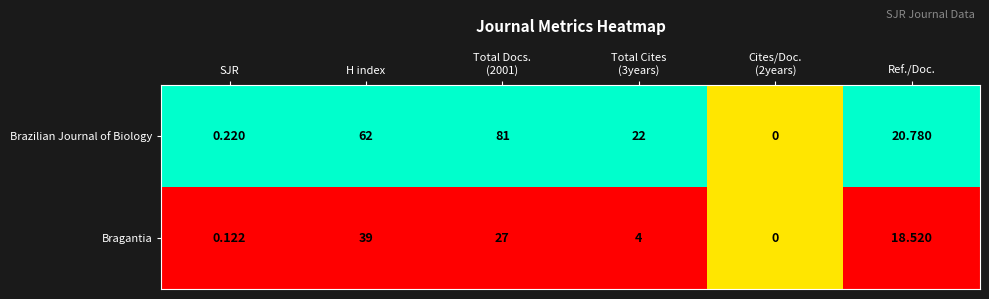

Where does the Brazilian Journal of Biology series first go above 22?

H index